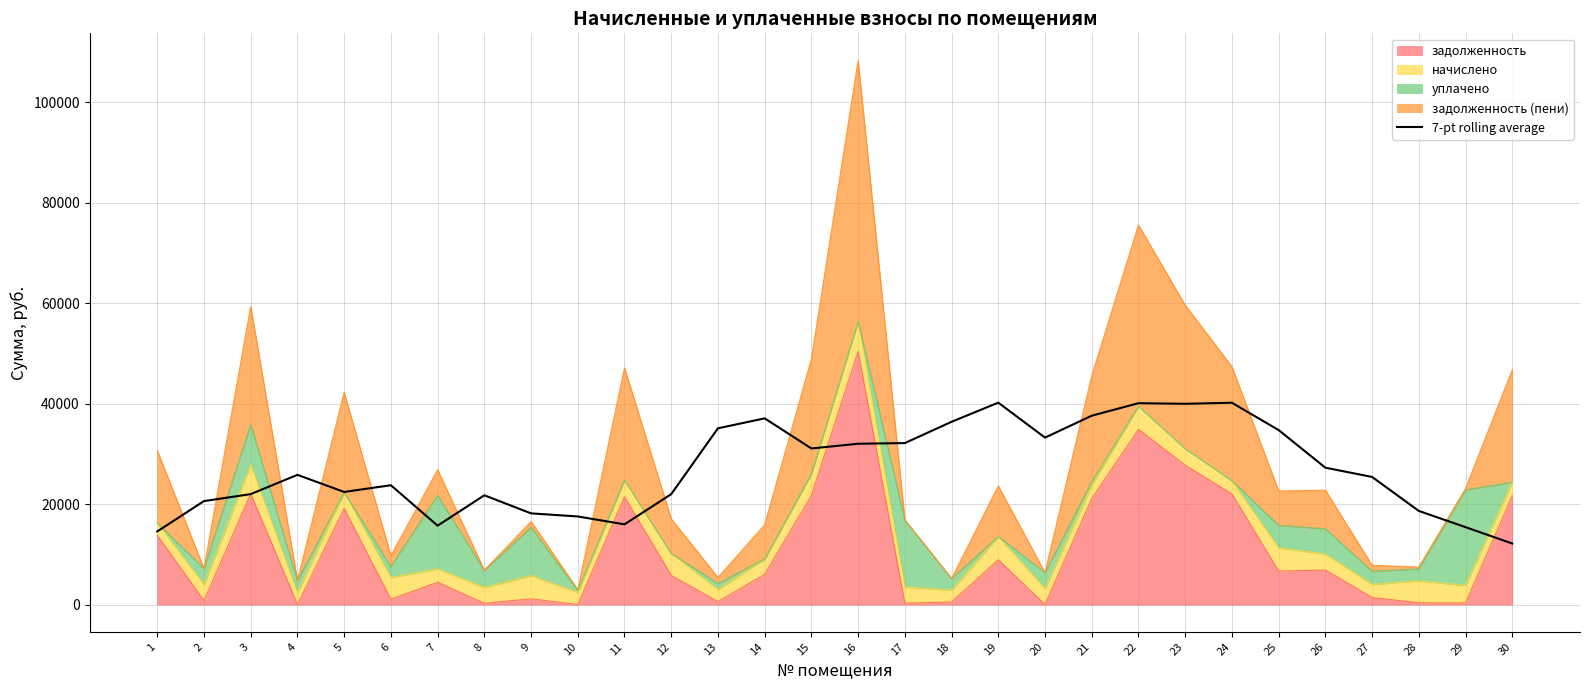

How many values are below 25826?

15